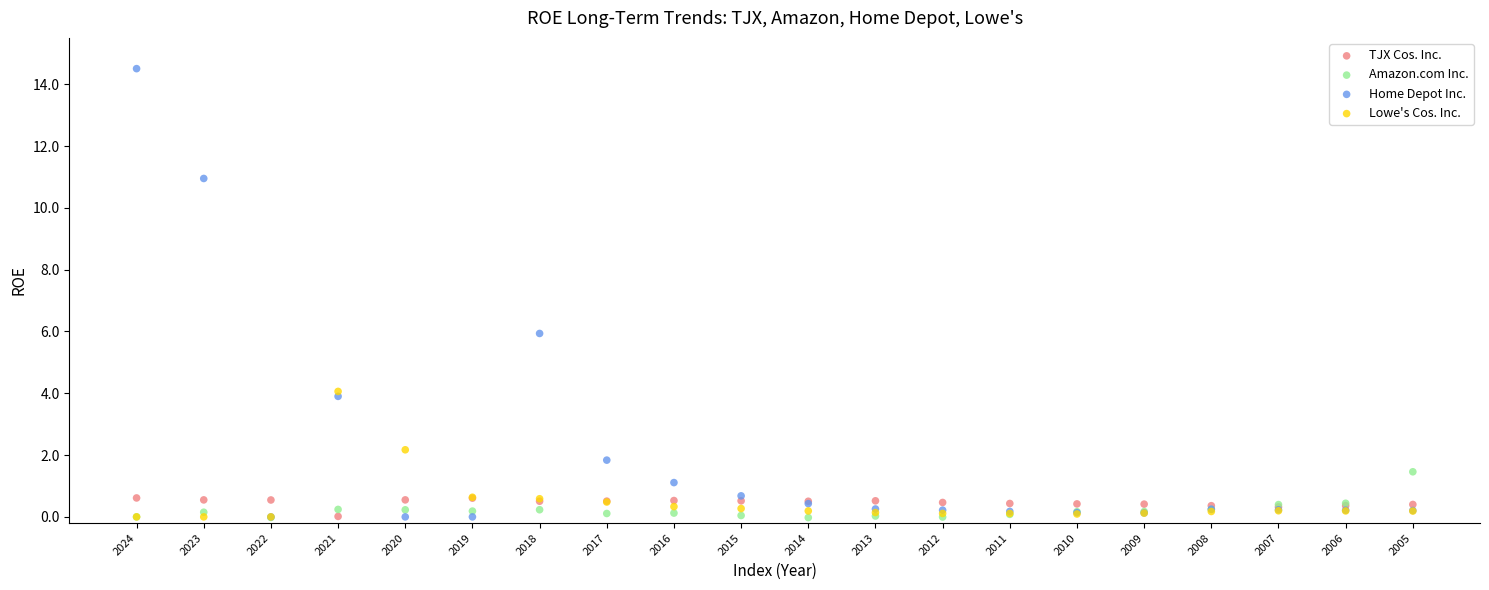

Which series contains the highest Y value?

Home Depot Inc.